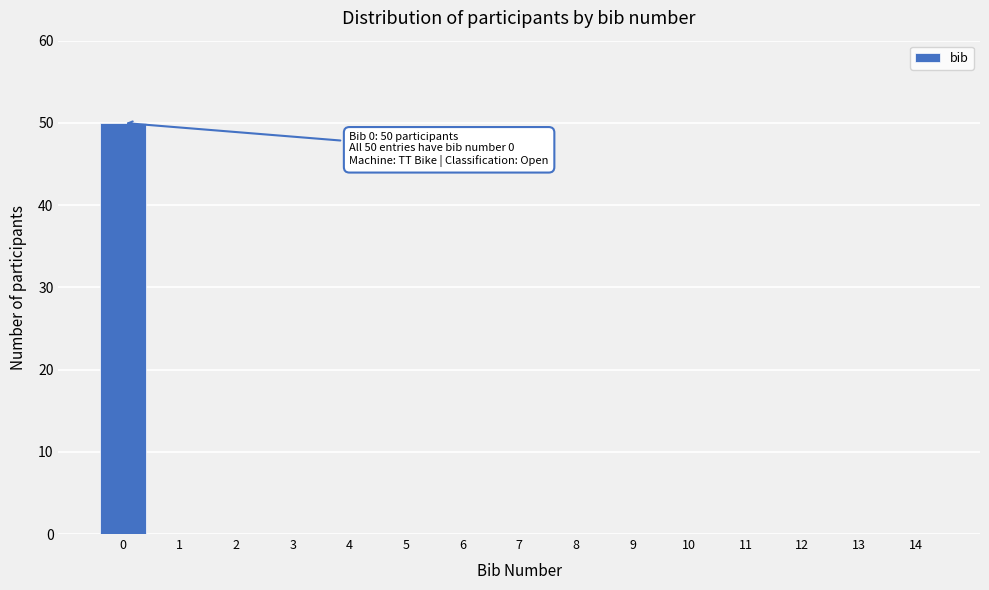

Reading left to right, list all the values displayed in this chart.

0=50	1=0	2=0	3=0	4=0	5=0	6=0	7=0	8=0	9=0	10=0	11=0	12=0	13=0	14=0